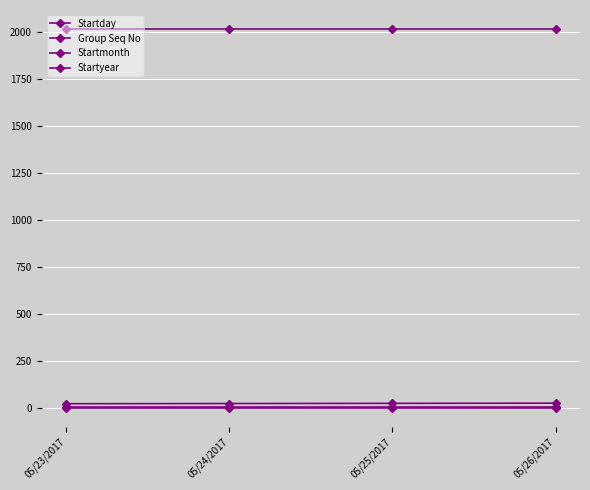

Does the chart have visible grid lines?

Yes